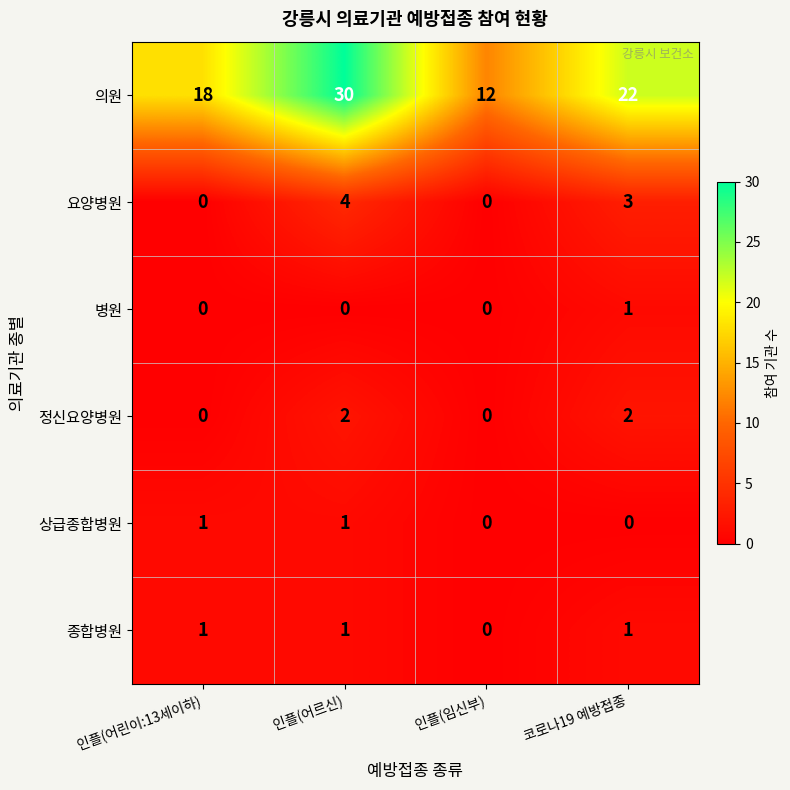

Reading left to right, list all the values displayed in this chart.

의원: 인플(어린이:13세이하)=18	인플(어르신)=30	인플(임신부)=12	코로나19 예방접종=22
요양병원: 인플(어린이:13세이하)=0	인플(어르신)=4	인플(임신부)=0	코로나19 예방접종=3
병원: 인플(어린이:13세이하)=0	인플(어르신)=0	인플(임신부)=0	코로나19 예방접종=1
정신요양병원: 인플(어린이:13세이하)=0	인플(어르신)=2	인플(임신부)=0	코로나19 예방접종=2
상급종합병원: 인플(어린이:13세이하)=1	인플(어르신)=1	인플(임신부)=0	코로나19 예방접종=0
종합병원: 인플(어린이:13세이하)=1	인플(어르신)=1	인플(임신부)=0	코로나19 예방접종=1